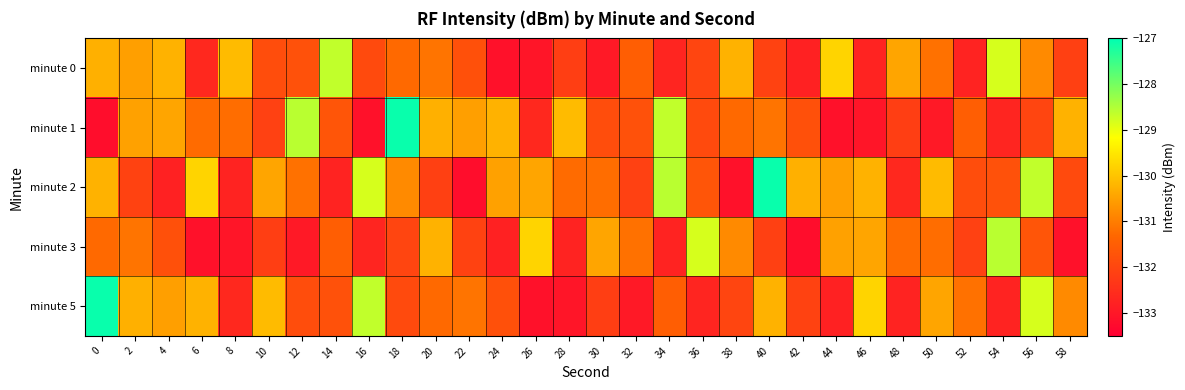

Which series has the widest spread of values?

minute 1